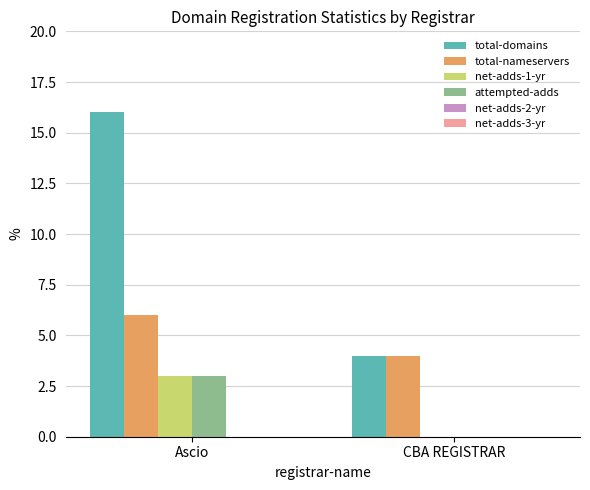

What is the total value across all series at CBA REGISTRAR?

8